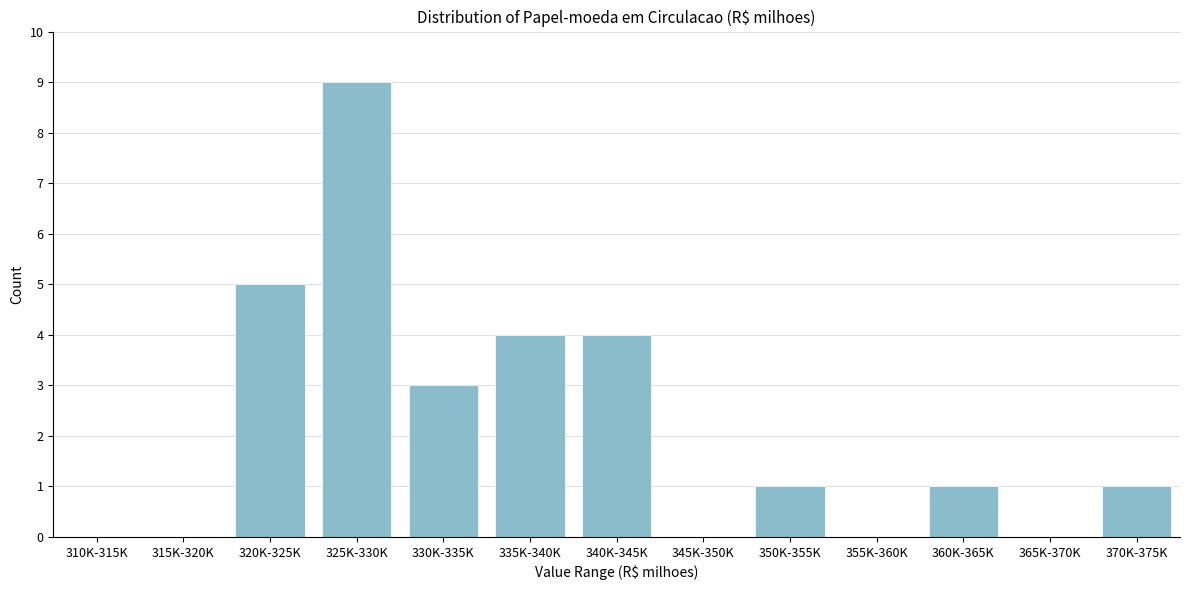

Reading left to right, what are all the values shown in this chart?

310K-315K=0	315K-320K=0	320K-325K=5	325K-330K=9	330K-335K=3	335K-340K=4	340K-345K=4	345K-350K=0	350K-355K=1	355K-360K=0	360K-365K=1	365K-370K=0	370K-375K=1